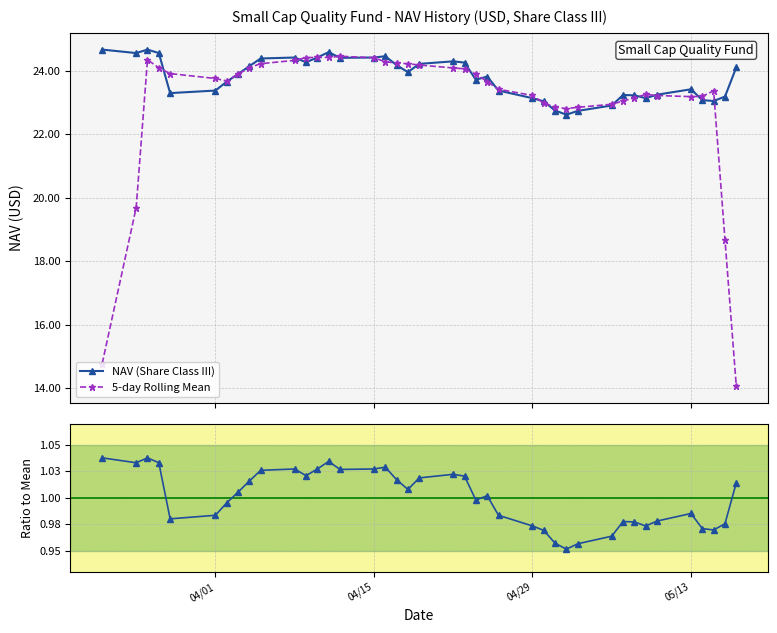

True or false: NAV (Share Class III) has more than 1 interior local peaks.

True